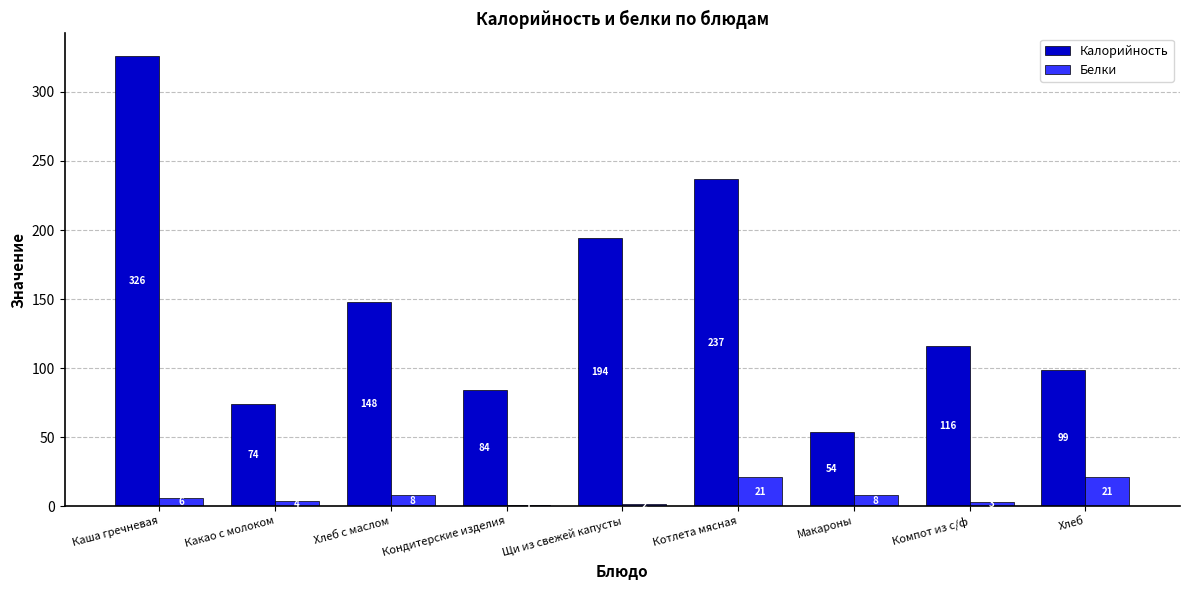

What is the sum of all Белки values?

74